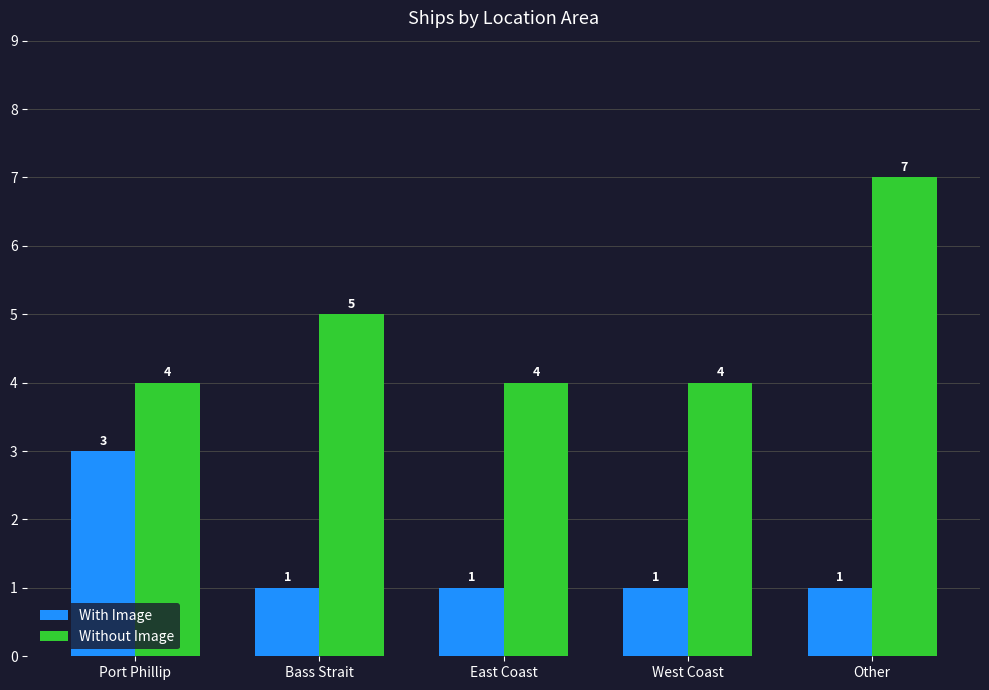

The value of With Image at Other is 1. True or false?

True